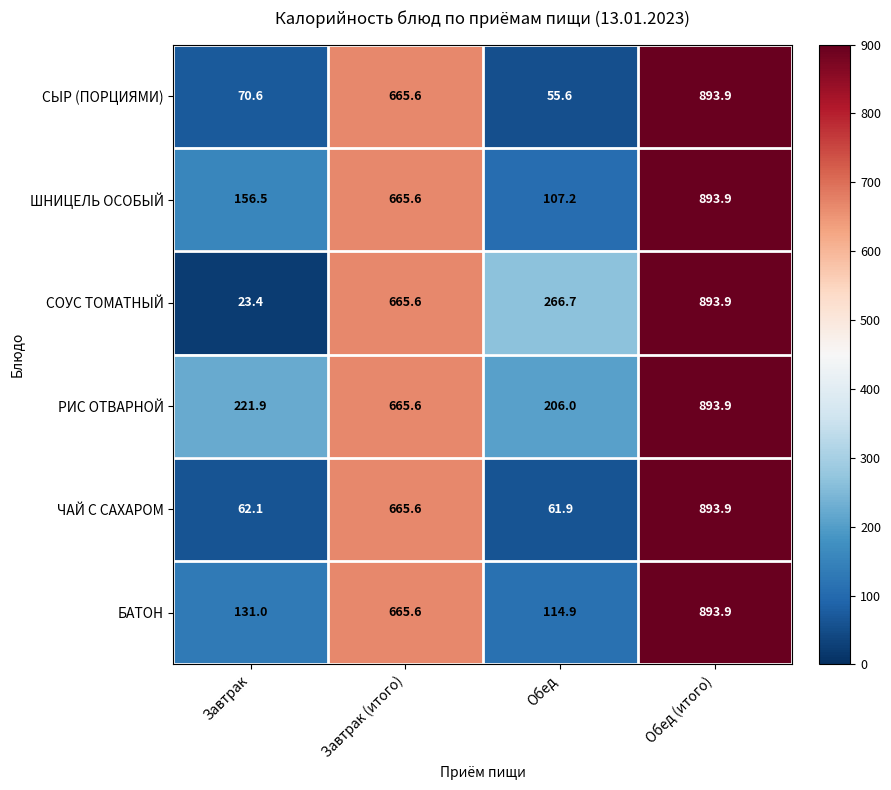

Which label corresponds to the largest value in the chart?

Обед (итого)